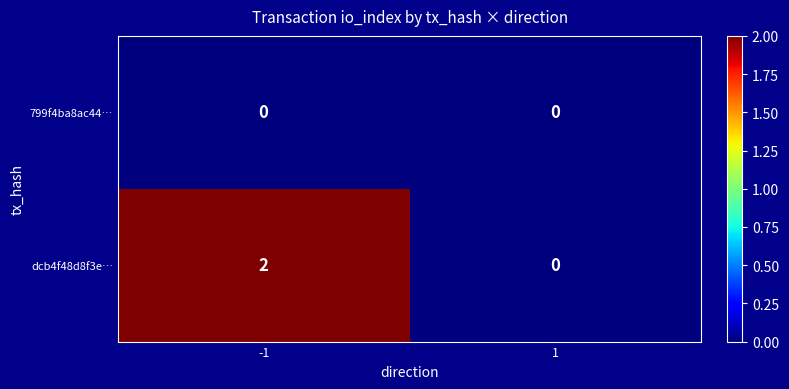

The value of dcb4f48d8f3e… at -1 is 3. True or false?

False